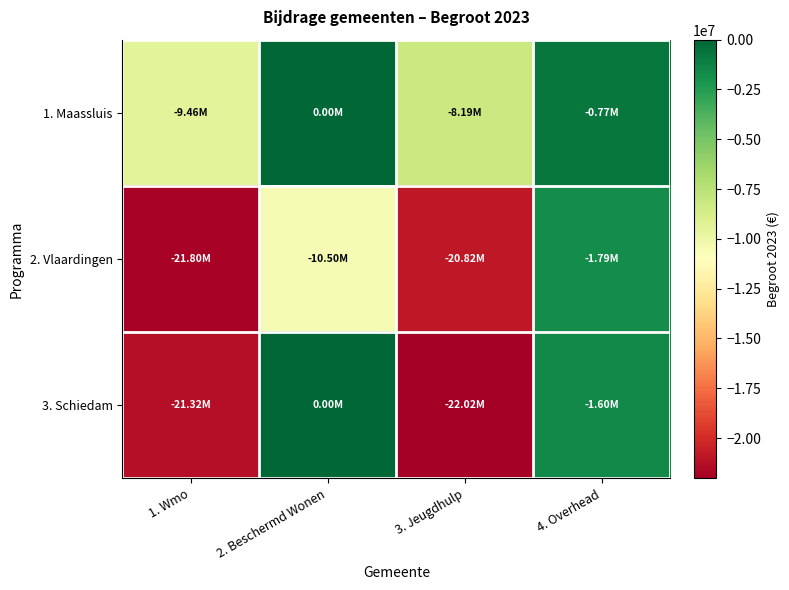

Between 3. Jeugdhulp and 4. Overhead, which is larger?

4. Overhead